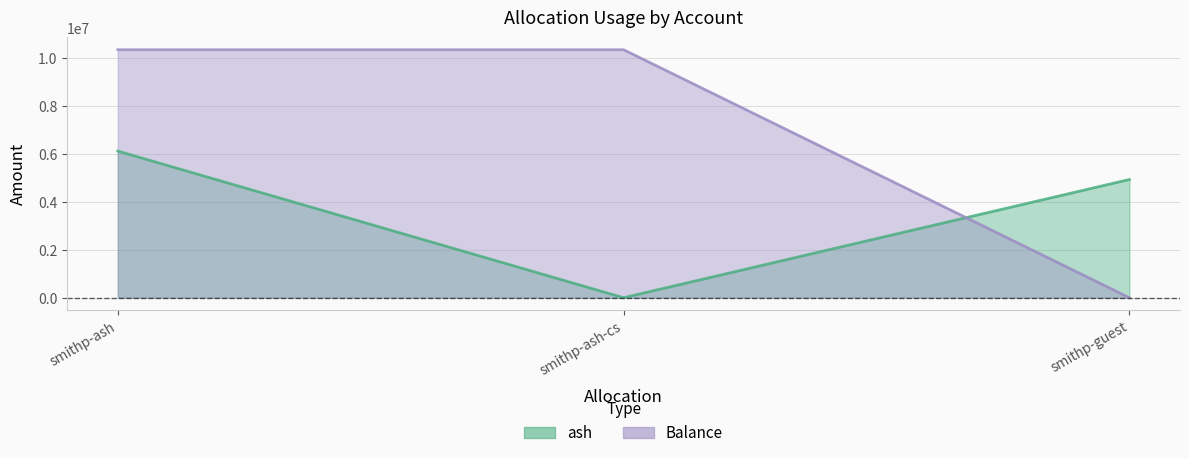

Rank the series at smithp-guest from highest to lowest value.

ash, Balance